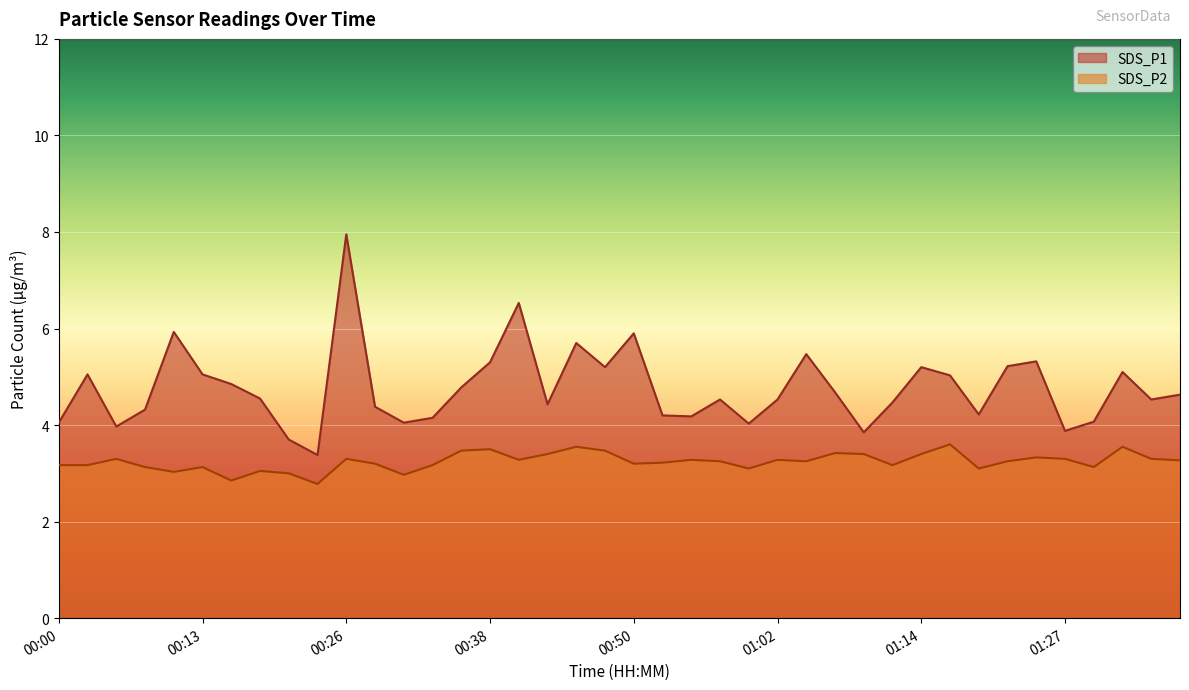

True or false: SDS_P1 and SDS_P2 intersect in this chart.

False